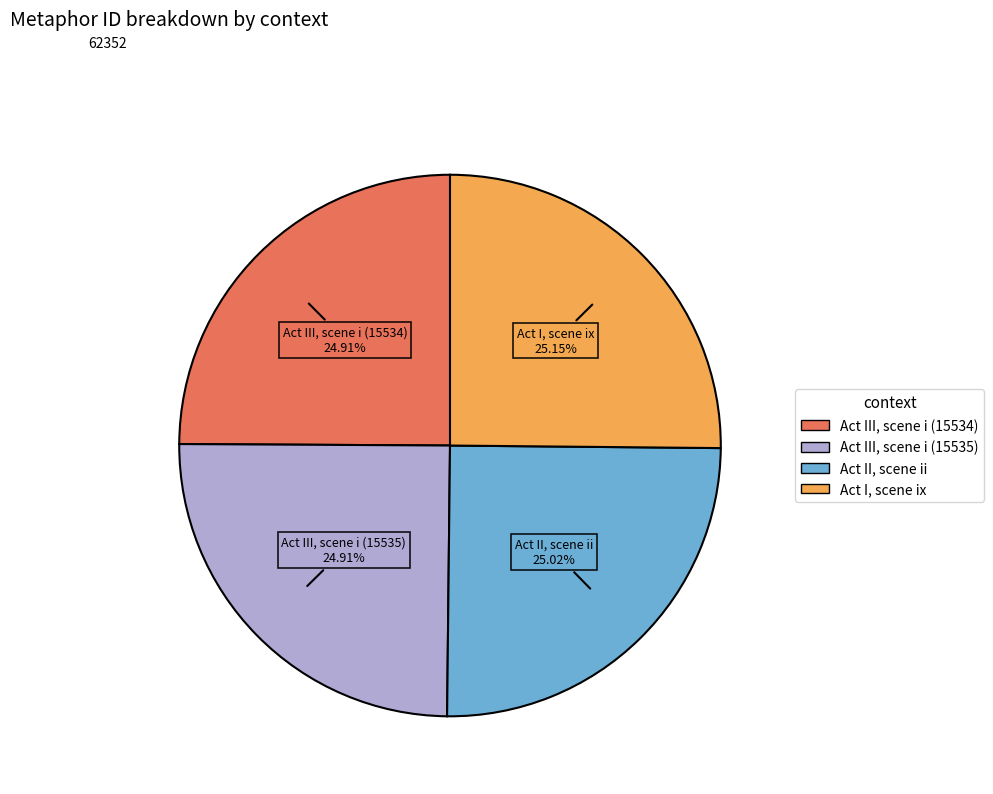

Does Act II, scene ii represent more than half of the total?

No